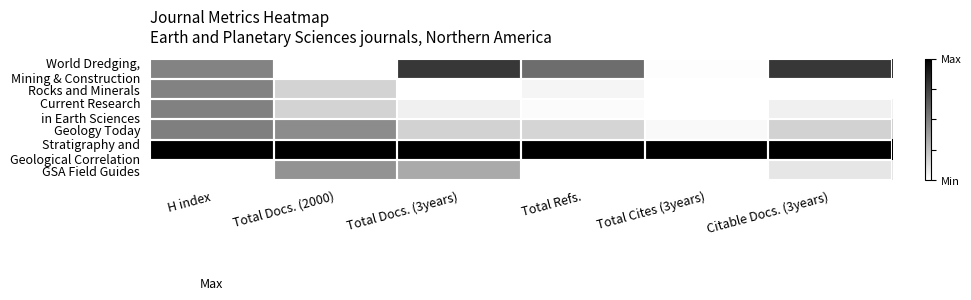

Rank the series at Citable Docs. (3years) from lowest to highest value.

Rocks and Minerals, Current Research in Earth Sciences, GSA Field Guides, Geology Today, World Dredging, Mining & Construction, Stratigraphy and Geological Correlation